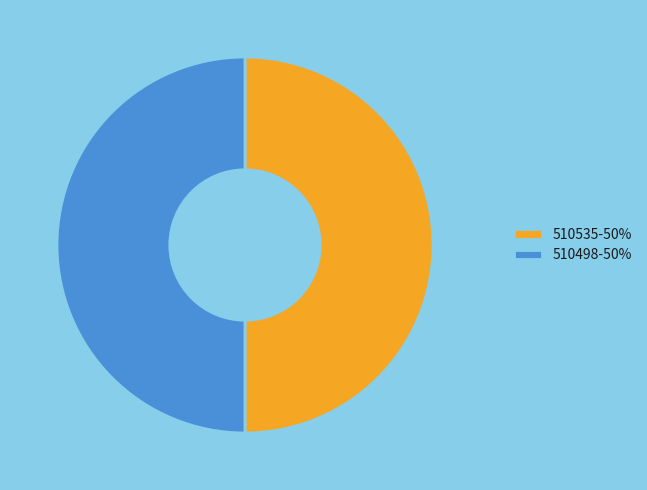

True or false: 510535-50% accounts for 36% of the total.

False